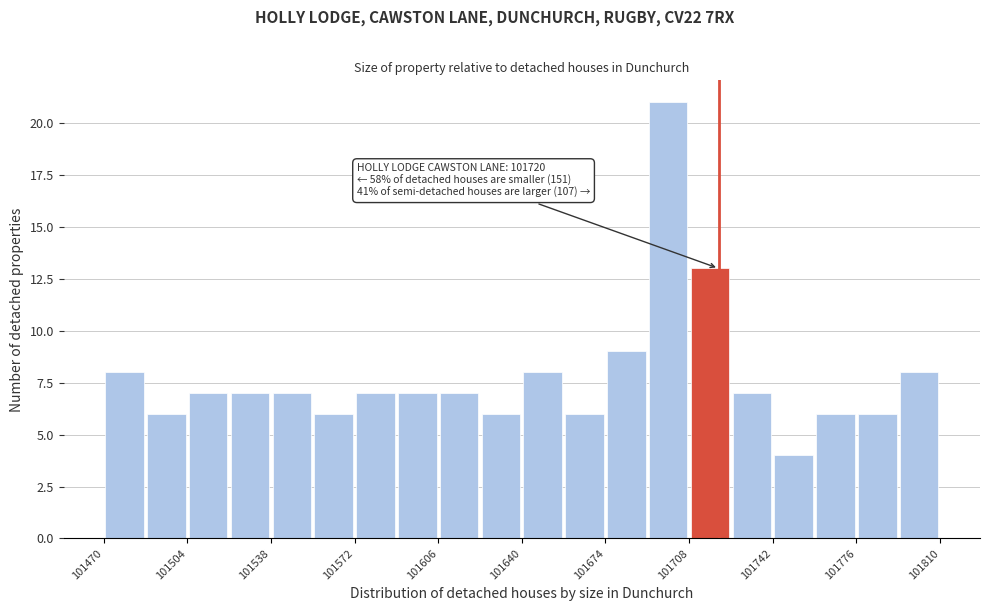

Read against the x-axis, roughly where is the centre of the tallest bar?

101700